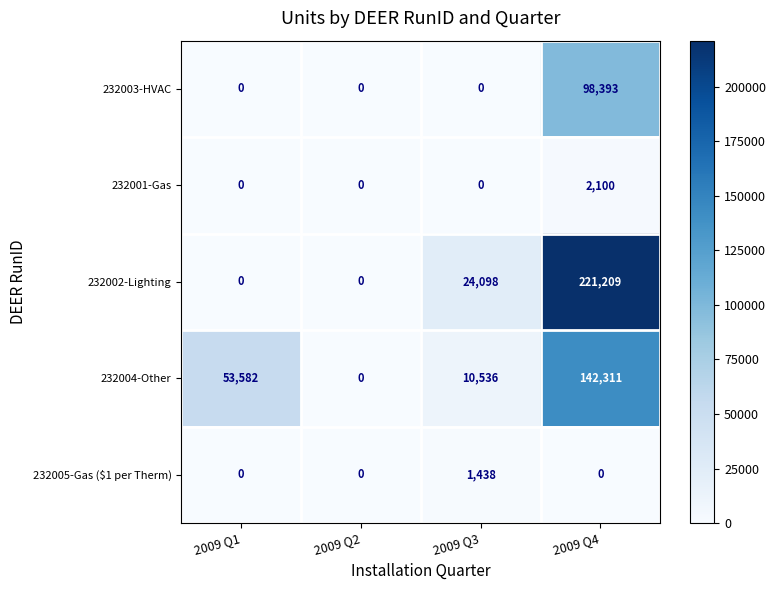

How many 232003-HVAC values are between 0 and 98393?

4